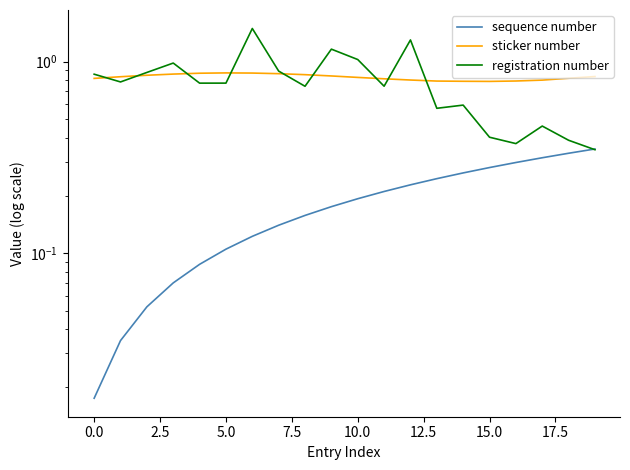

What position from the right is 13?

7